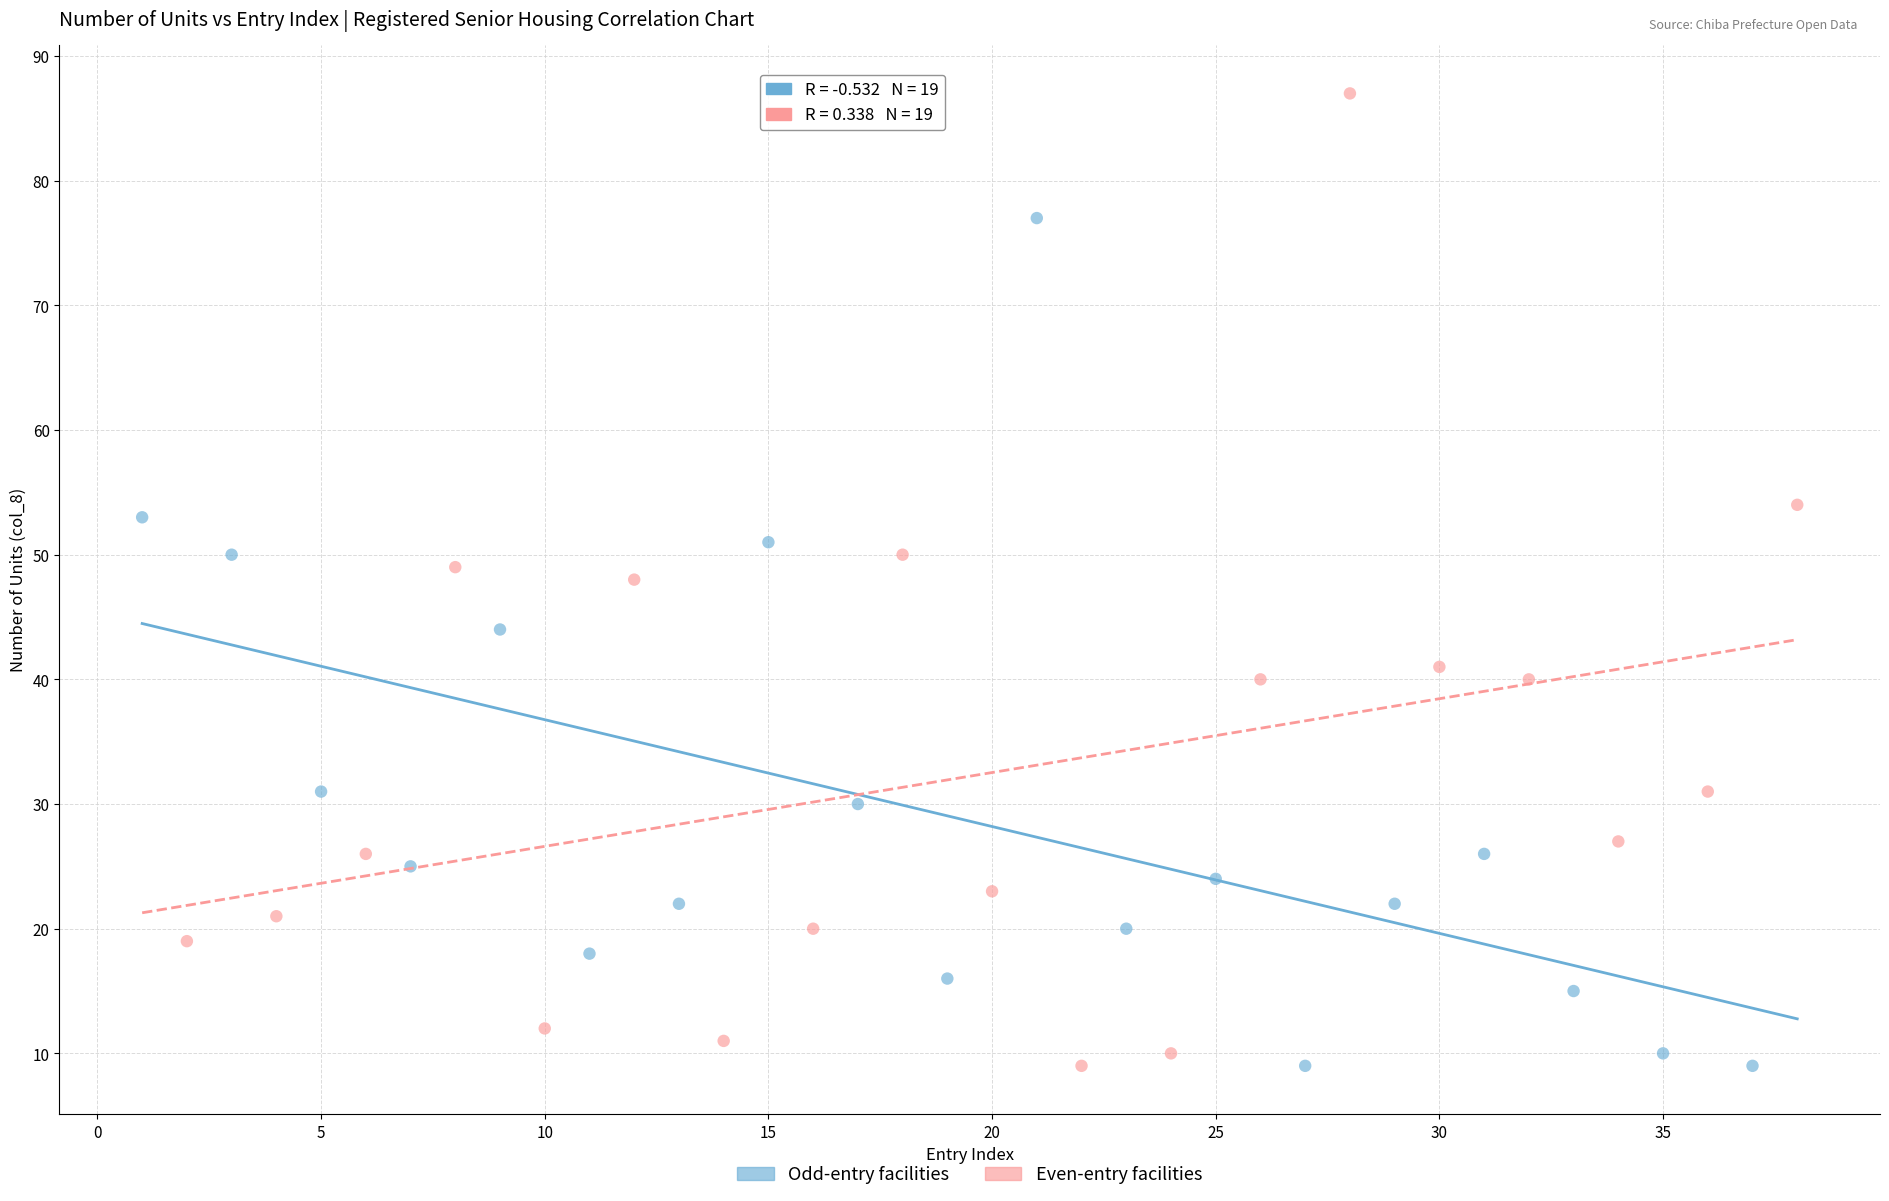

Which series has the largest Y range (max minus min)?

Even-entry facilities